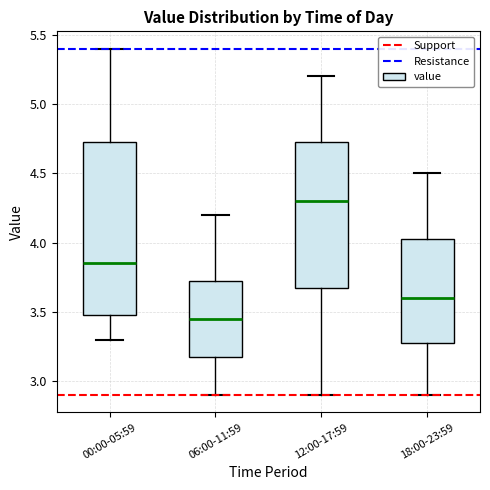

Where does the lower whisker of the box for 00:00-05:59 end on the y-axis? The values are not printed on the chart, so give them approximately, as read against the axis.

3.30